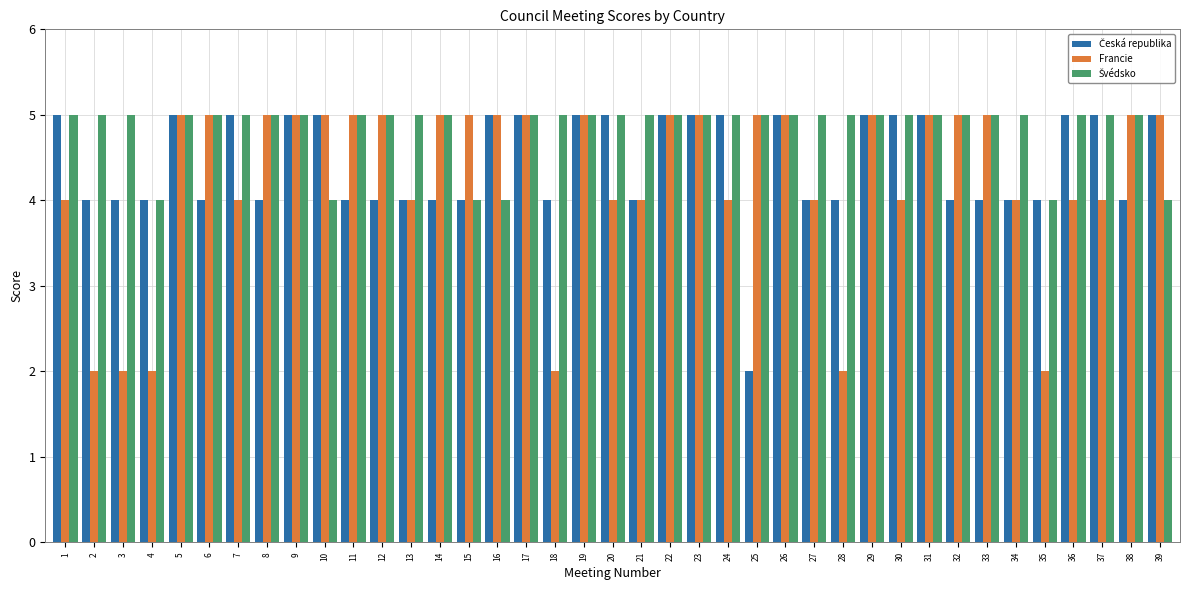

What is the maximum value shown in the chart?

5